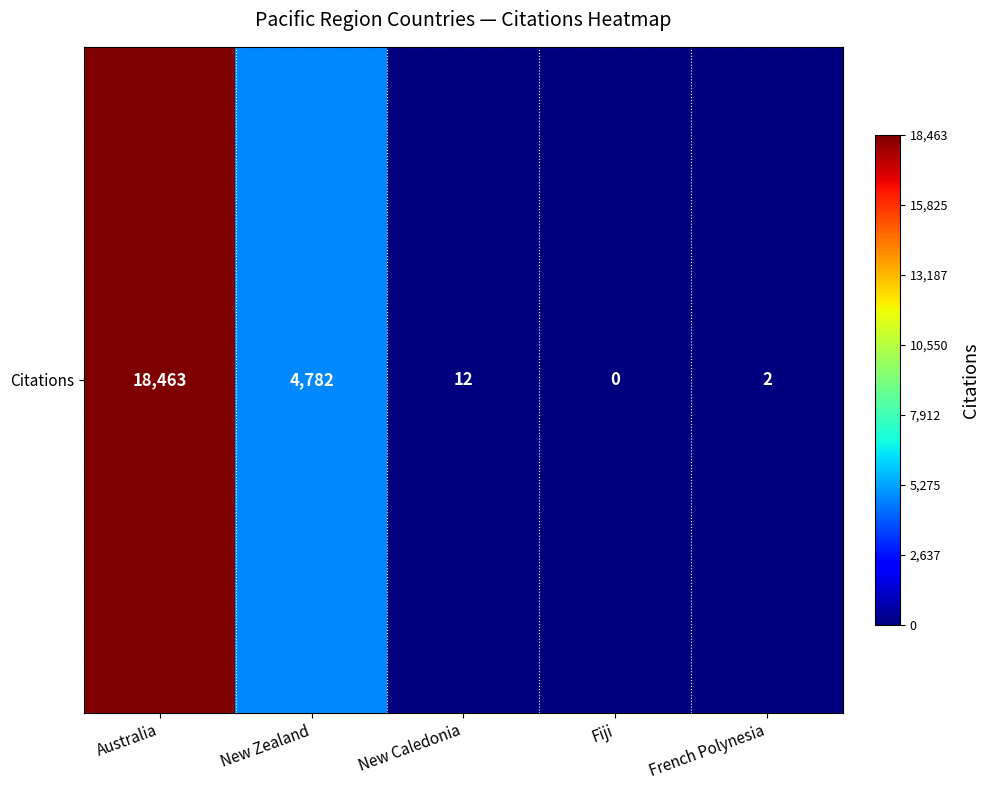

Reading right to left, list all the values displayed in this chart.

2	0	12	4782	18463